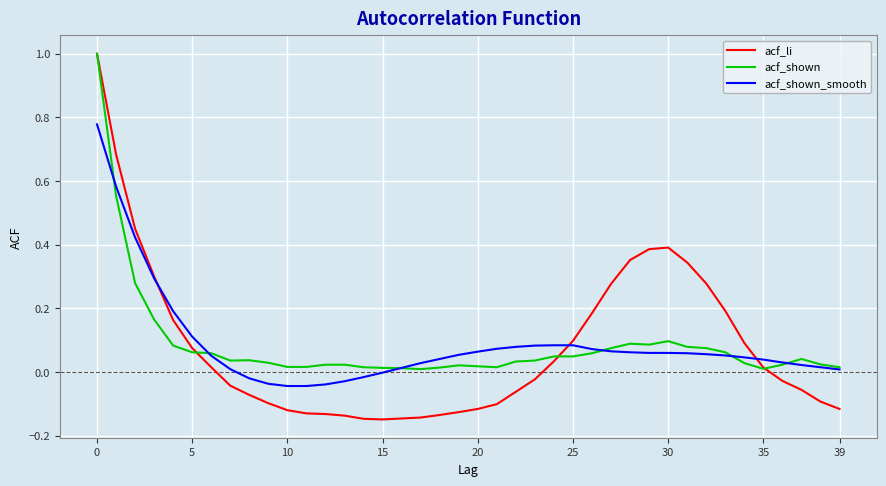

What is the greatest value displayed?

1.0